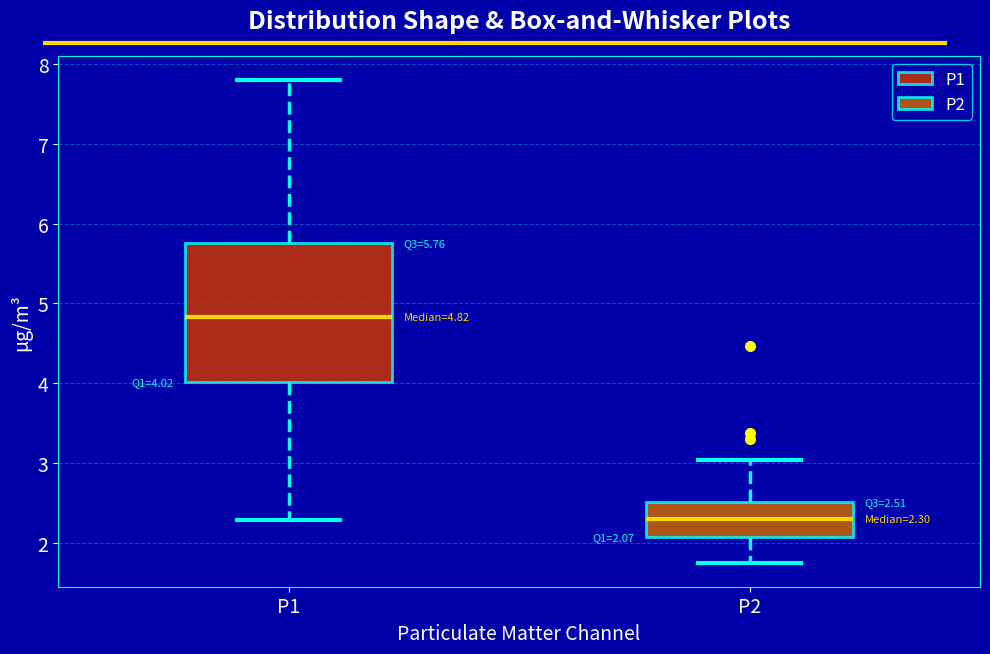

Which box is the tallest, from its lower edge to its upper edge?

P1